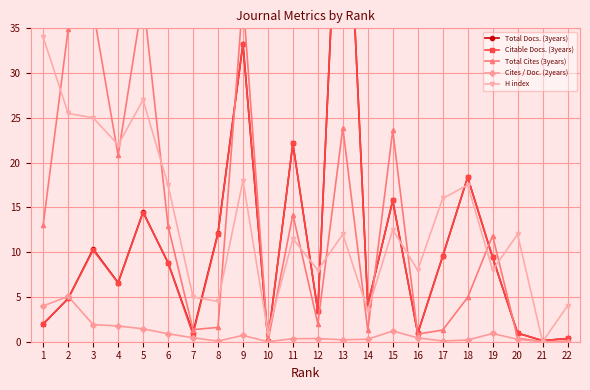

True or false: Cites / Doc. (2years) has more than 1 interior local peaks.

True